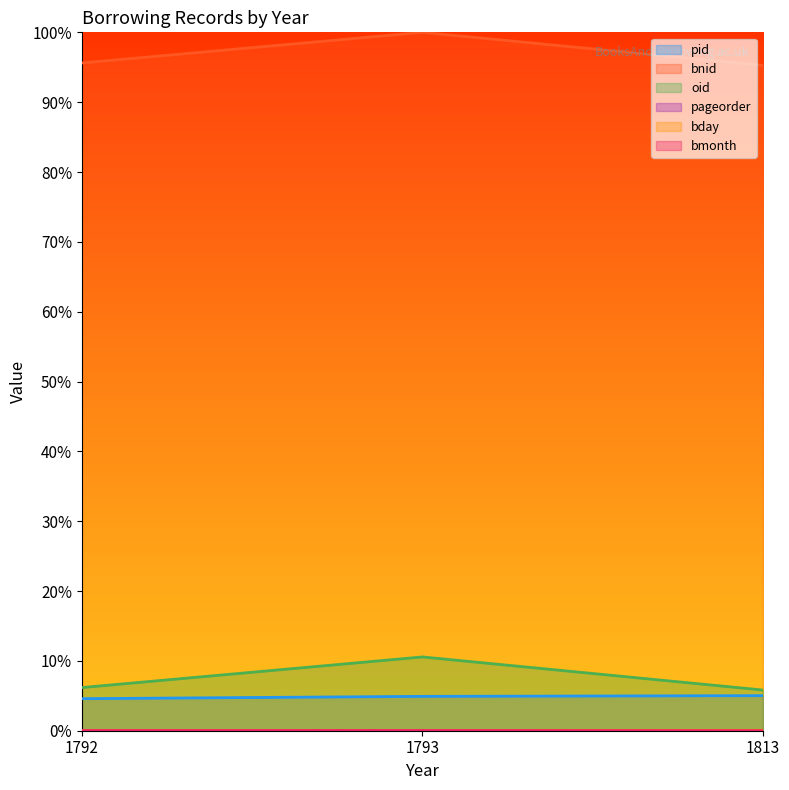

Between 1792 and 1813, which series saw the biggest shift?

pid